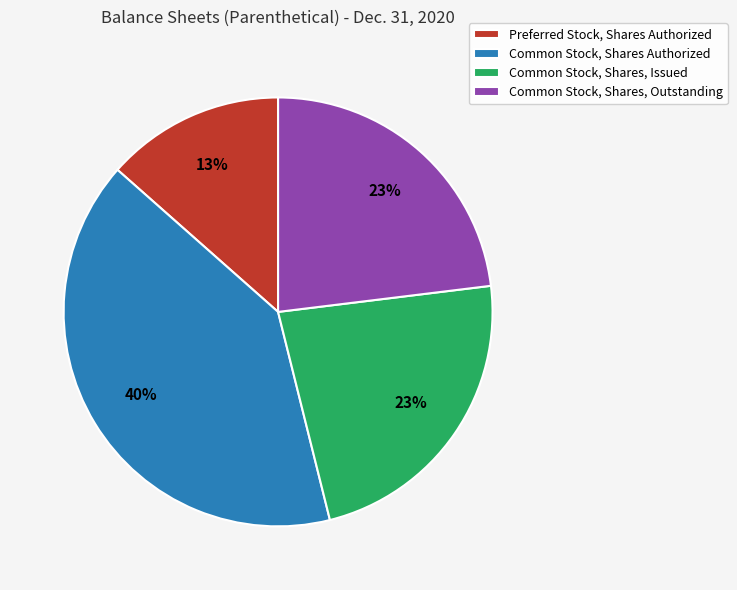

To the nearest percent, what is the average slice percentage?

25%